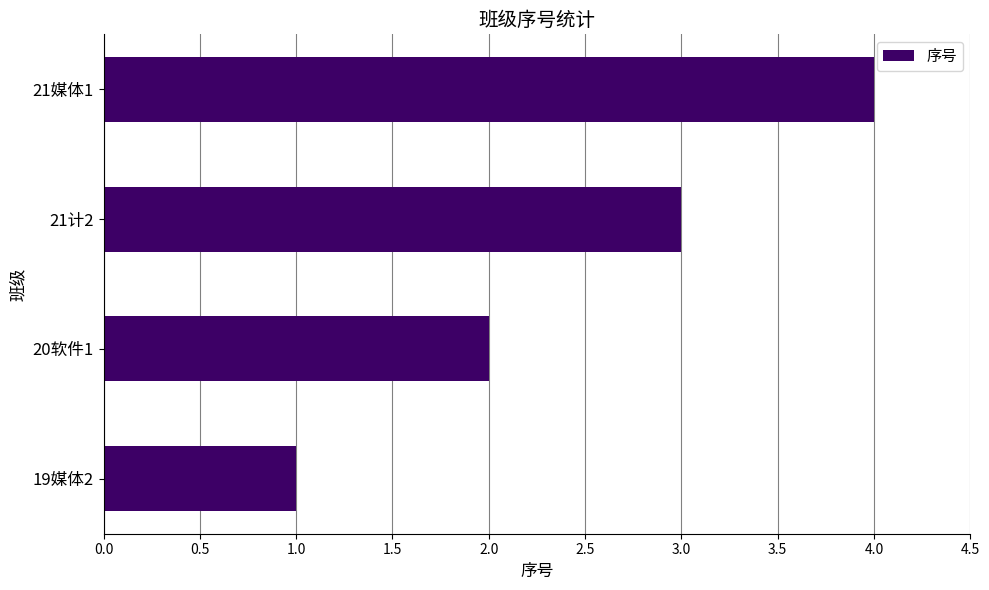

What is the sum of all values?

10